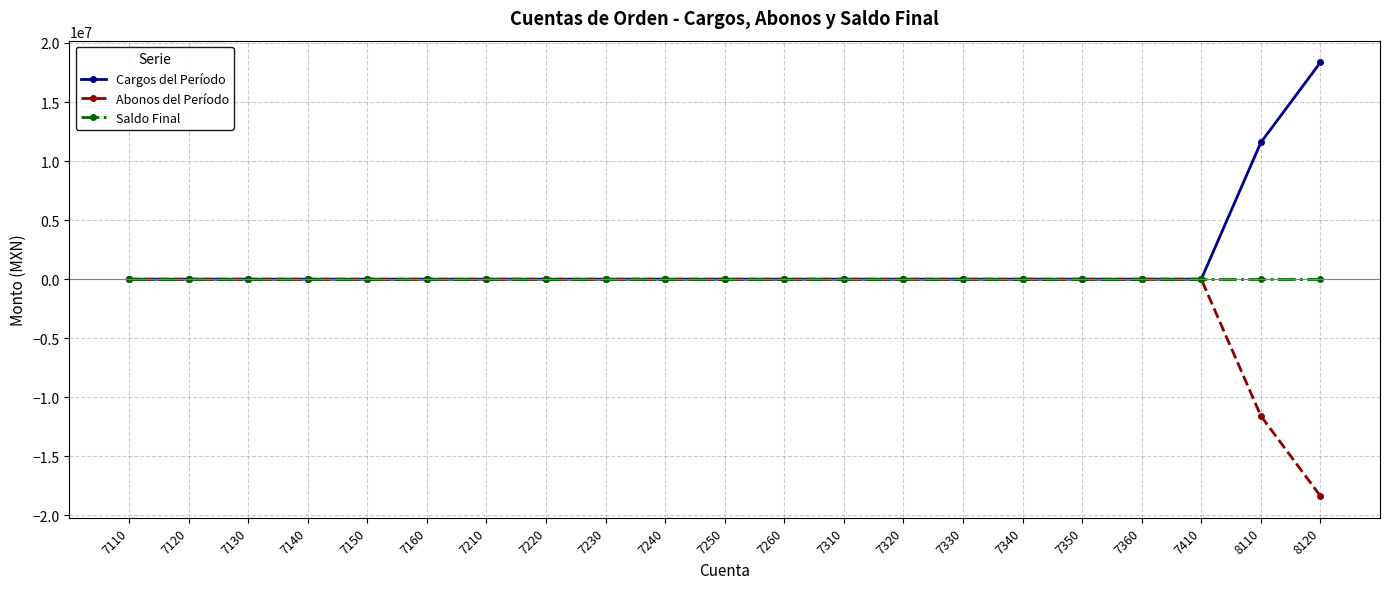

The Cargos del Período series shows 18361001.5 at 8120. True or false?

True